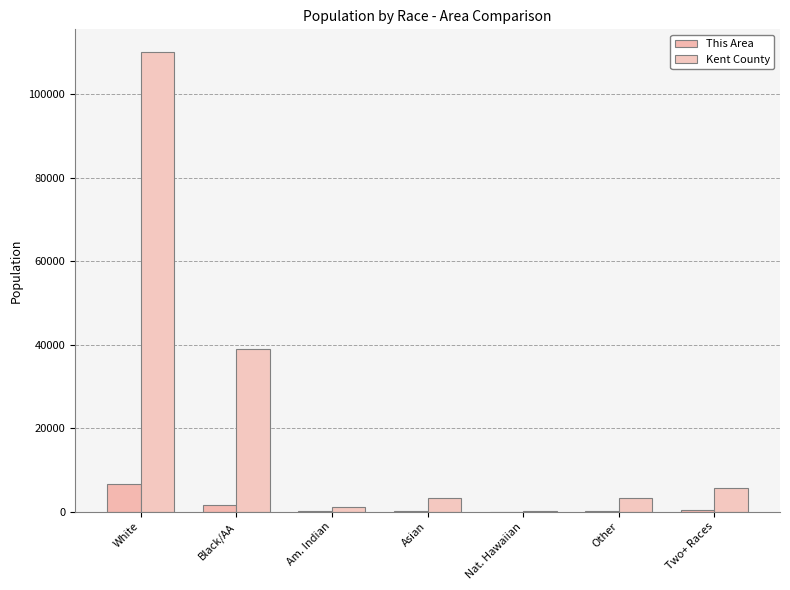

How many series are shown in this chart?

2